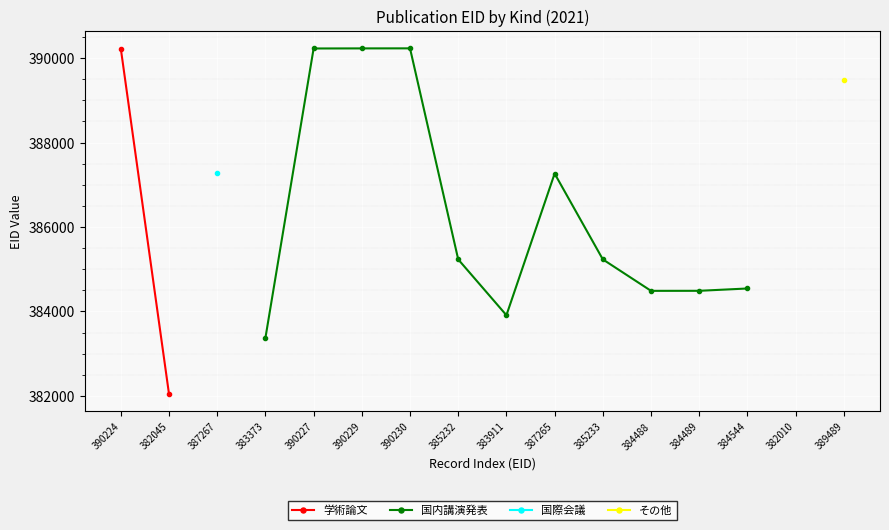

What is the label of the 6th point from the left?

390229